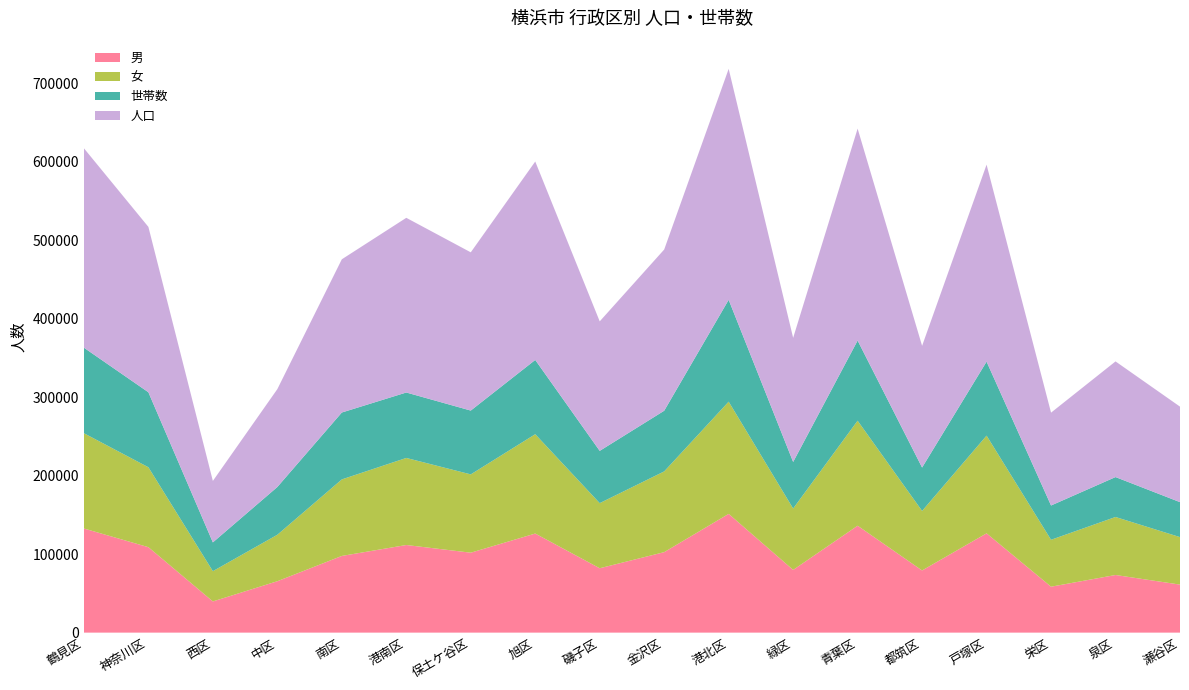

Reading left to right, transcribe all the data shown in this chart.

男: 鶴見区=132690	神奈川区=108894	西区=39760	中区=65509	南区=97731	港南区=111652	保土ケ谷区=101862	旭区=126266	磯子区=82031	金沢区=102558	港北区=151338	緑区=79931	青葉区=136246	都筑区=79213	戸塚区=126534	栄区=58538	泉区=73441	瀬谷区=61198
女: 鶴見区=121413	神奈川区=101830	西区=38560	中区=59209	南区=97511	港南区=110944	保土ケ谷区=99780	旭区=126570	磯子区=82984	金沢区=102881	港北区=142967	緑区=78228	青葉区=133798	都筑区=75879	戸塚区=124486	栄区=59777	泉区=73929	瀬谷区=60513
世帯数: 鶴見区=108975	神奈川区=95562	西区=36661	中区=60847	南区=85229	港南区=83375	保土ケ谷区=81313	旭区=94636	磯子区=66593	金沢区=77301	港北区=129766	緑区=59314	青葉区=102135	都筑区=55270	戸塚区=94281	栄区=43679	泉区=50854	瀬谷区=44555
人口: 鶴見区=254103	神奈川区=210724	西区=78320	中区=124718	南区=195242	港南区=222596	保土ケ谷区=201642	旭区=252836	磯子区=165015	金沢区=205439	港北区=294305	緑区=158159	青葉区=270044	都筑区=155092	戸塚区=251020	栄区=118315	泉区=147370	瀬谷区=121711